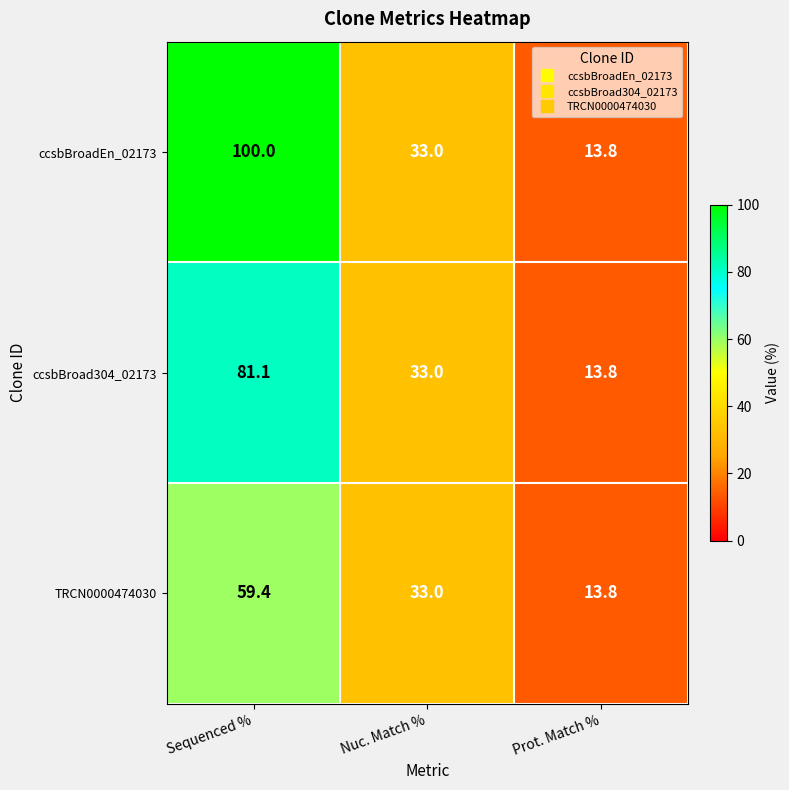

At which category does the chart reach its minimum across all series?

Prot. Match %